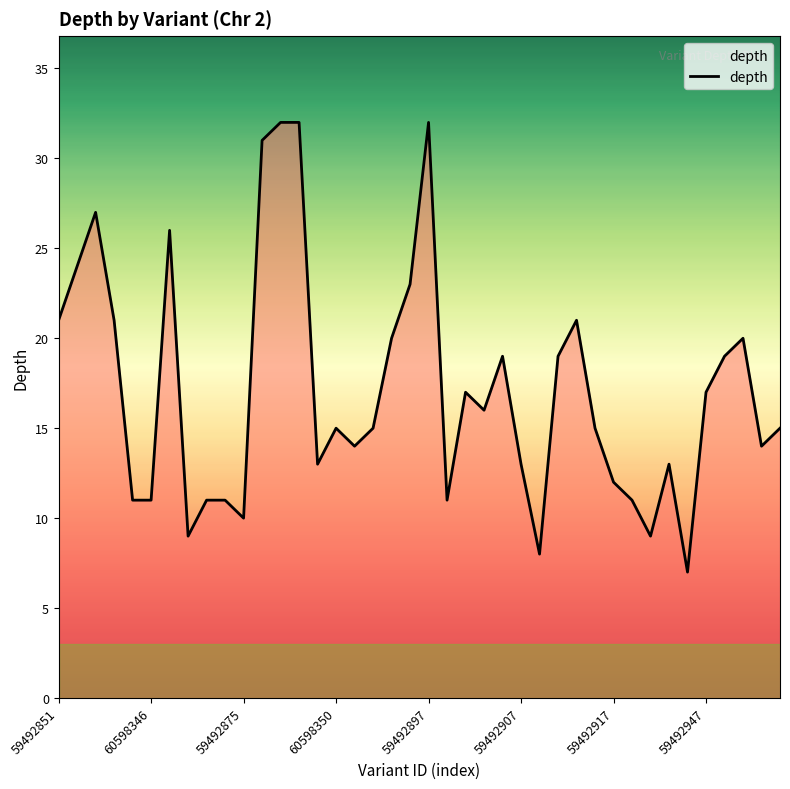

Count the number of data series in this chart.

1